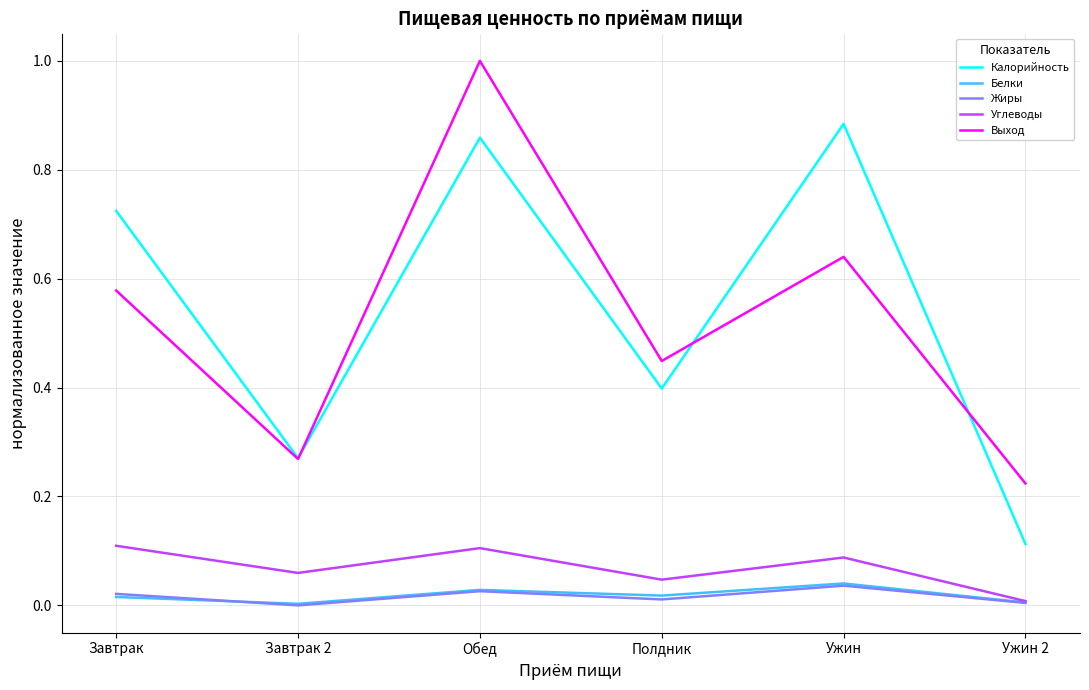

List the labels in order of Выход value, largest first.

Обед, Ужин, Завтрак, Полдник, Завтрак 2, Ужин 2